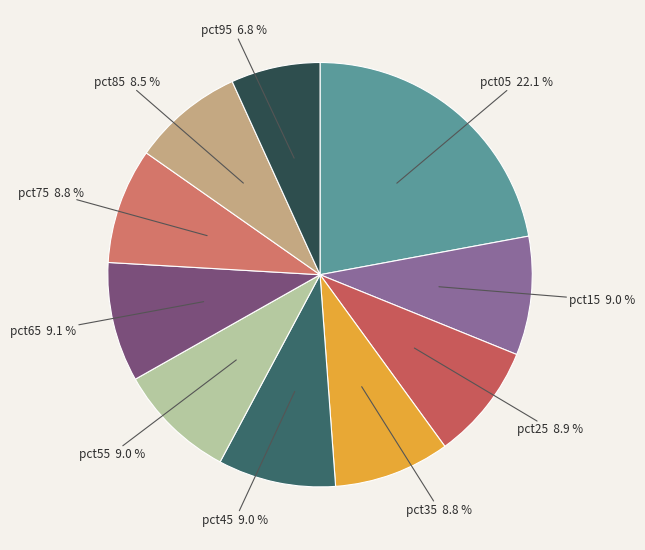

Rank the categories by value from highest to lowest.

pct05, pct65, pct15, pct55, pct45, pct25, pct35, pct75, pct85, pct95